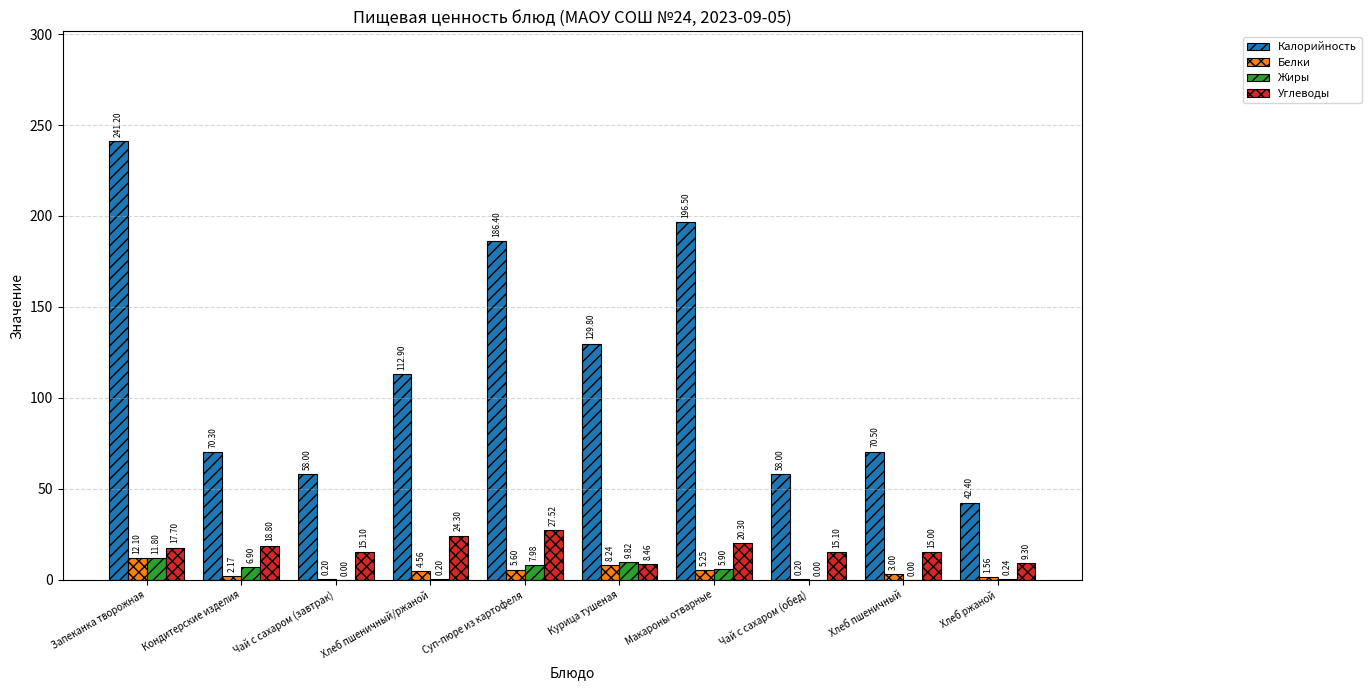

How many groups of bars are there?

10